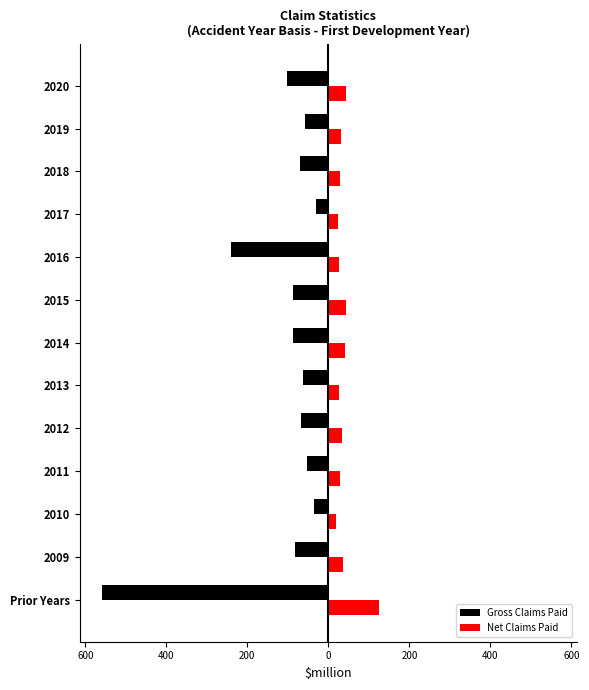

What are all the series names shown in the legend?

Gross Claims Paid, Net Claims Paid